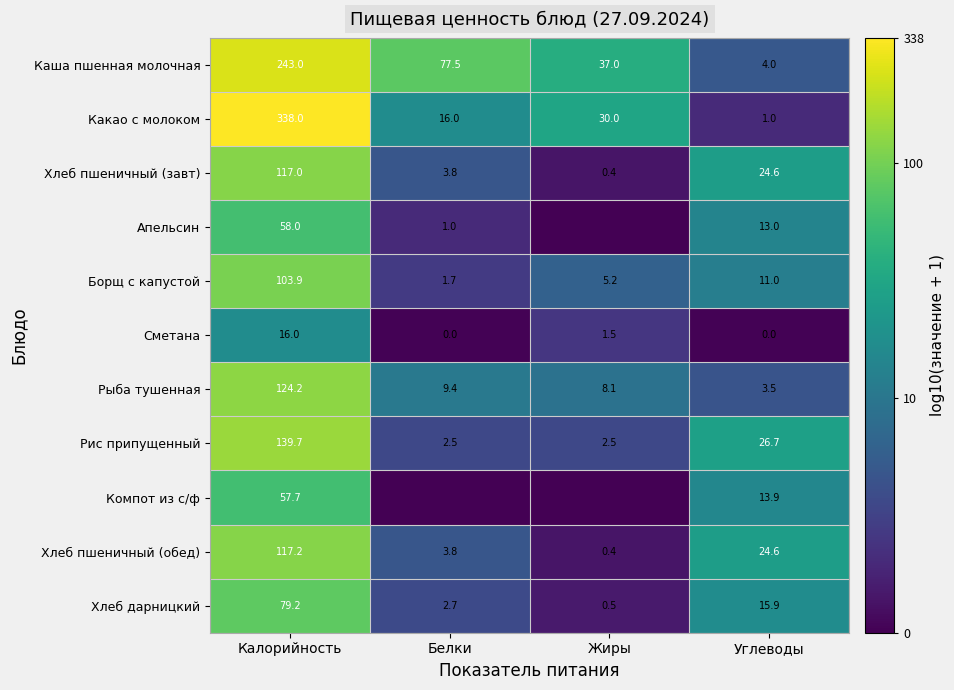

What is the difference between the maximum and second lowest values in the Какао с молоком series?

322.0